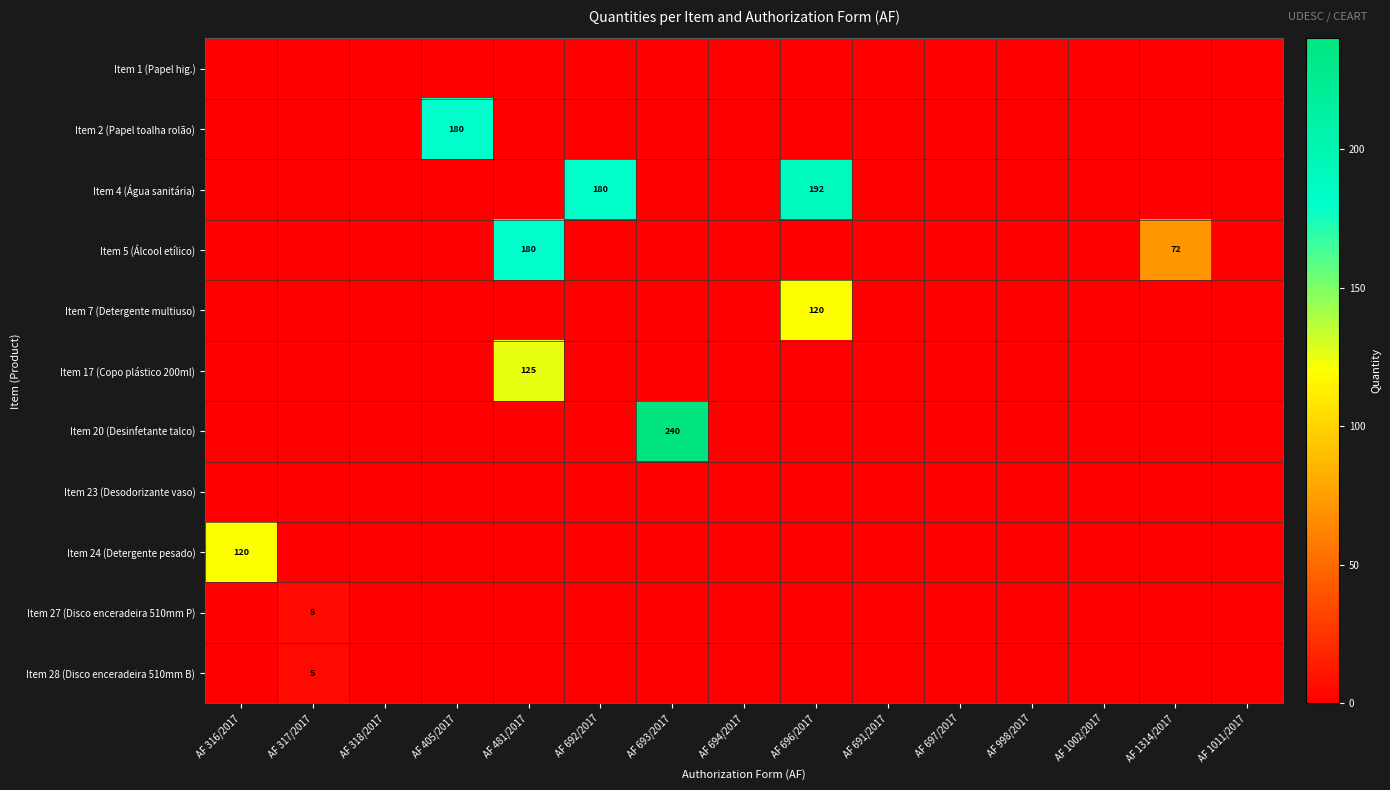

Which series has the largest total across all categories?

Item 4 (Água sanitária)